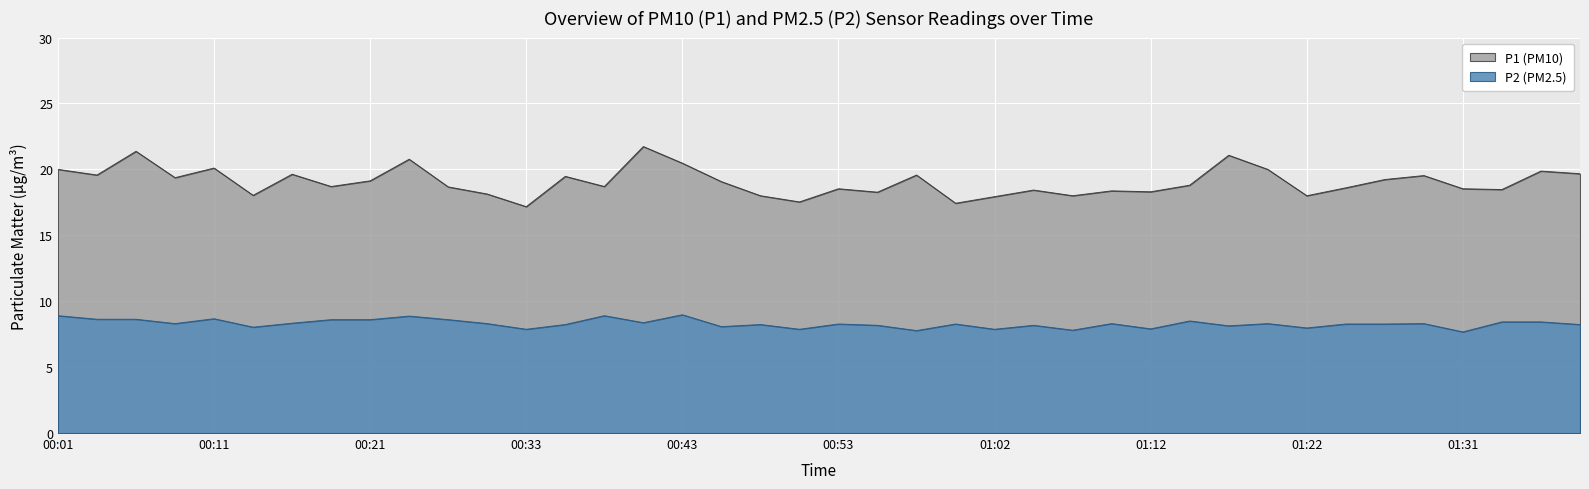

Read the P1 value at 01:02.

17.9